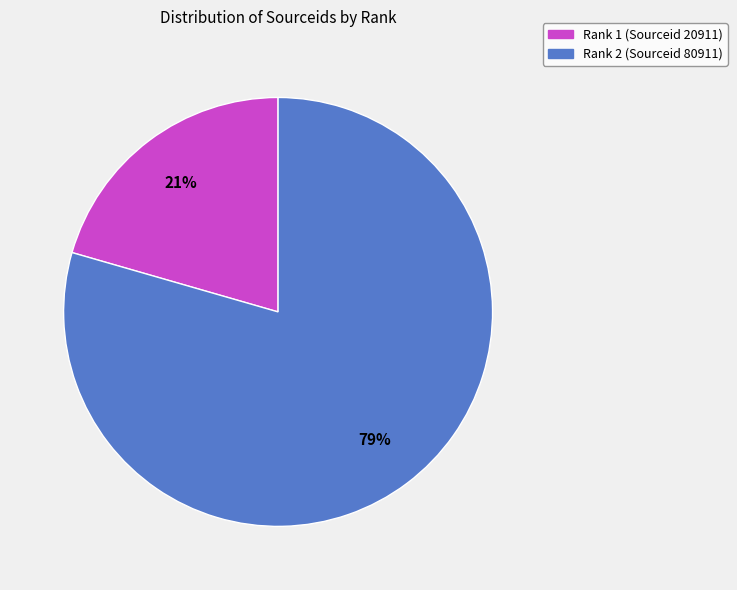

True or false: Rank 2 (Sourceid 80911) accounts for 88% of the total.

False